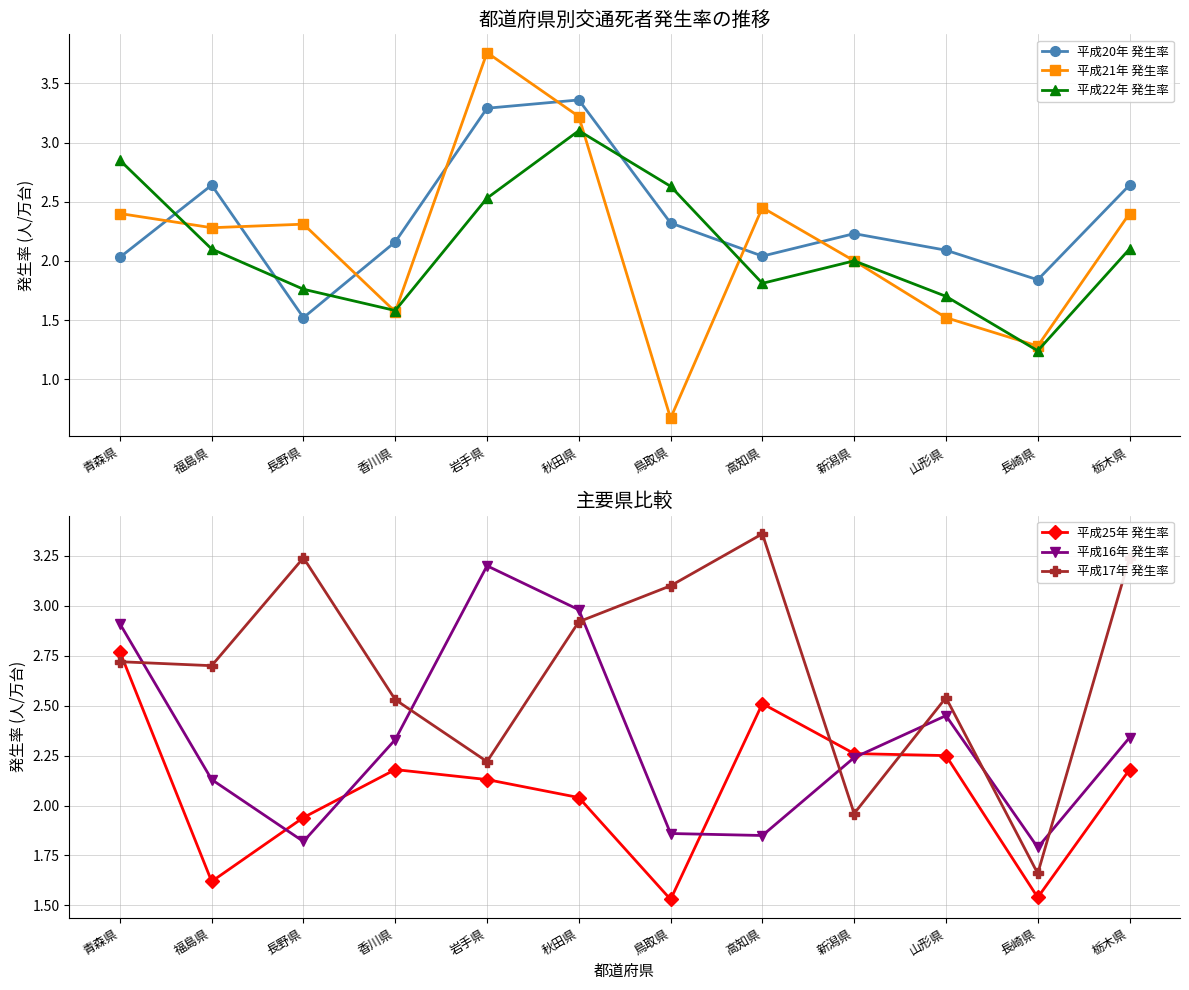

What is the value of the 平成17年 発生率 point at the 3rd from the left?

3.2